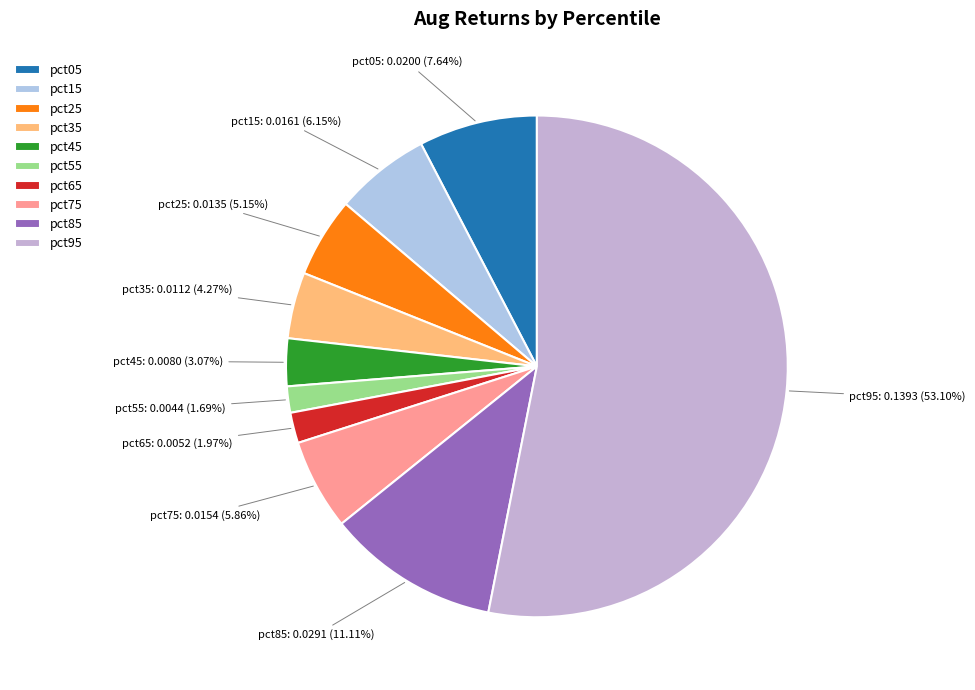

How many slices are in this pie chart?

10